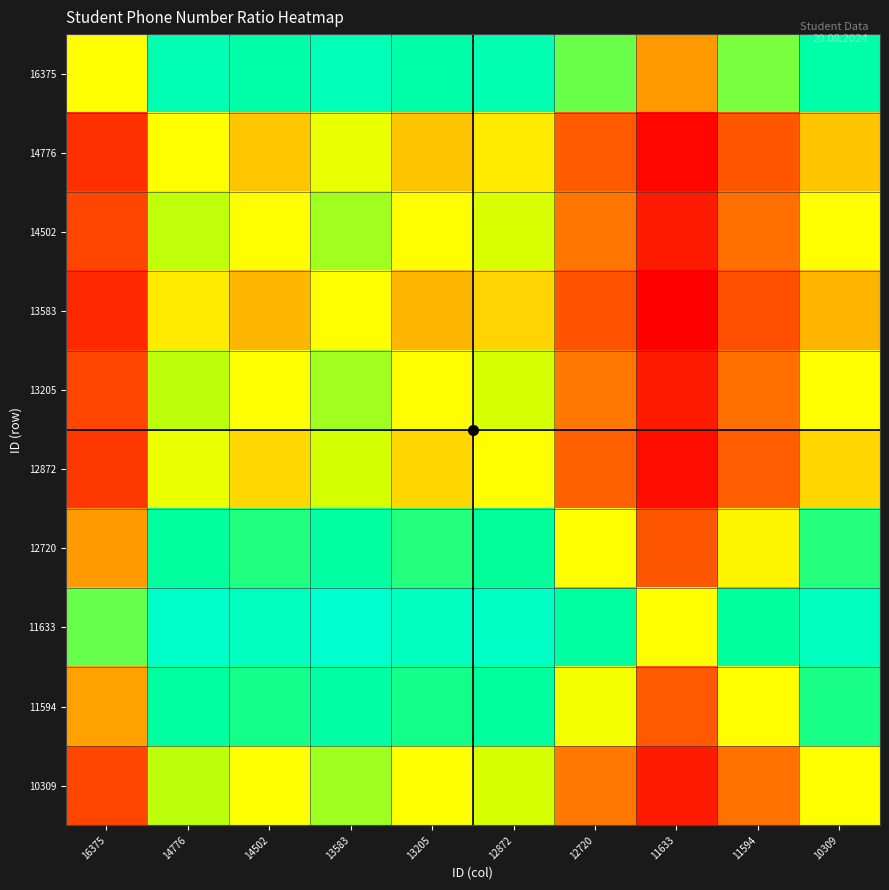

At 12872, list the series in order from largest to smallest.

11633, 16375, 11594, 12720, 10309, 13205, 14502, 12872, 14776, 13583